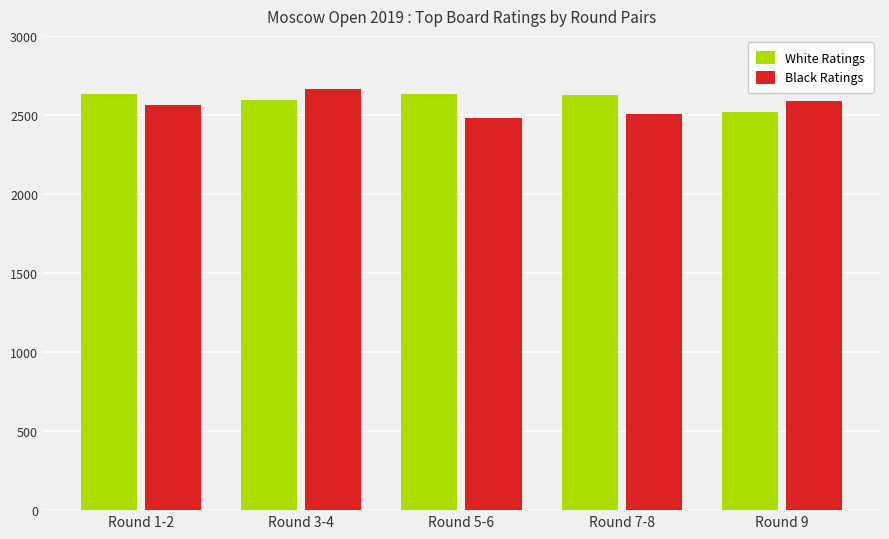

At which category does the chart reach its minimum across all series?

Round 5-6